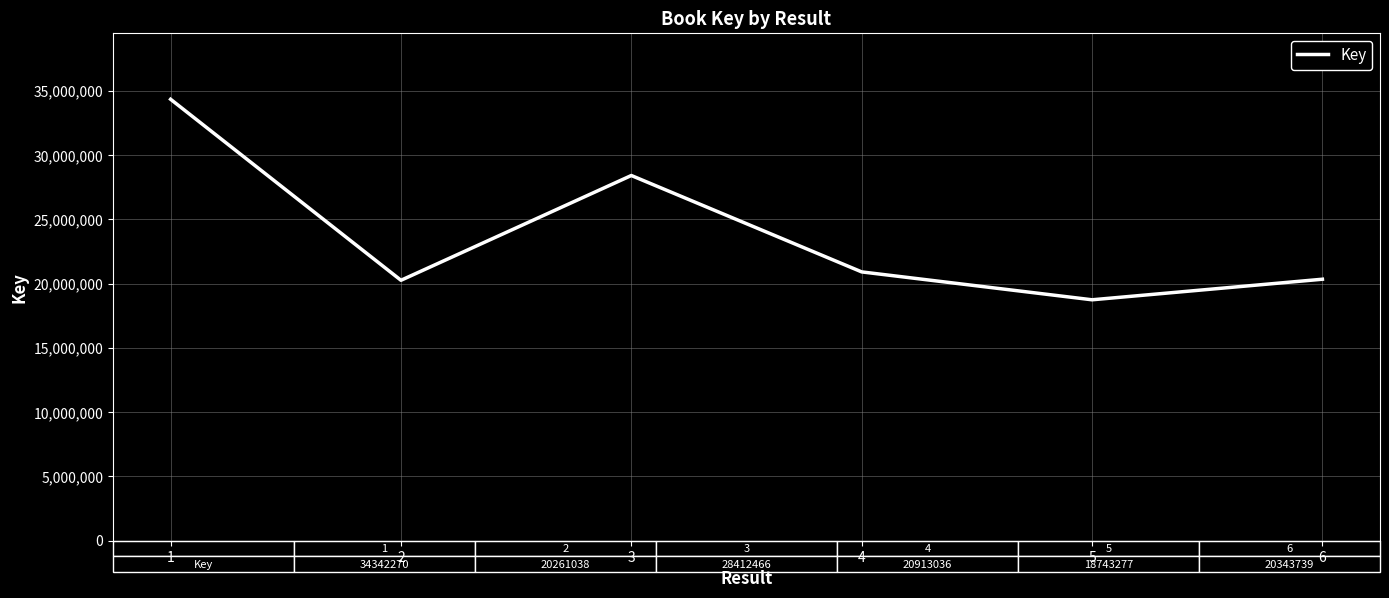

What is the minimum value shown in the chart?

18743277